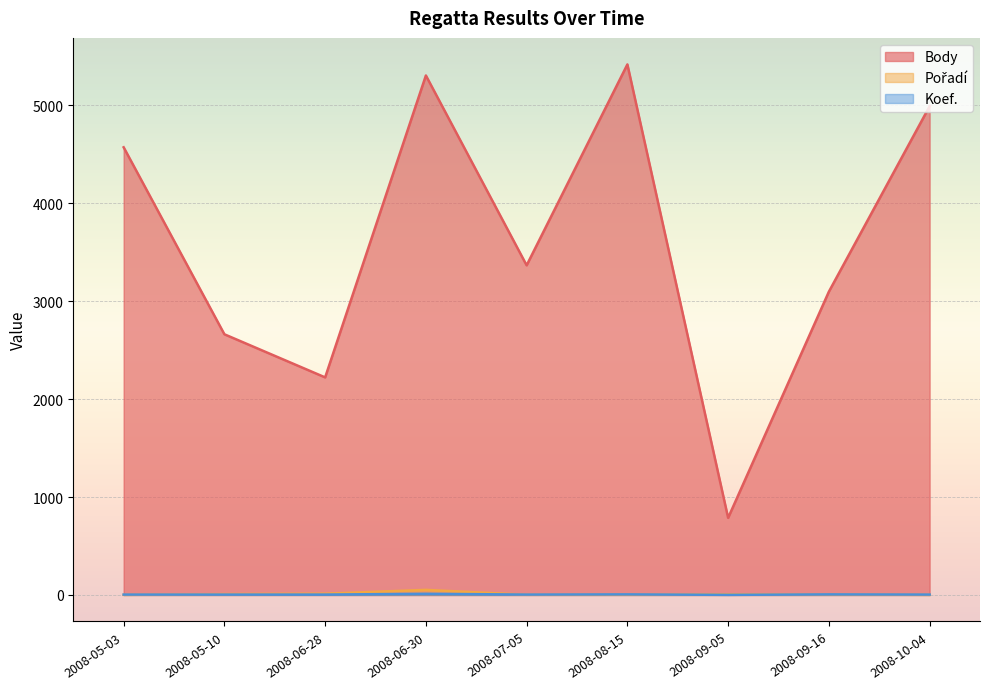

What is the sum of the Body values at 2008-08-15 and 2008-05-10?

8077